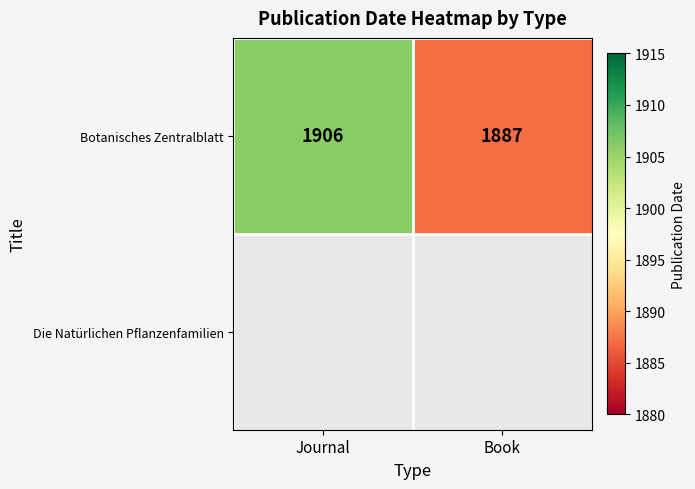

How many data points does each series have?

2